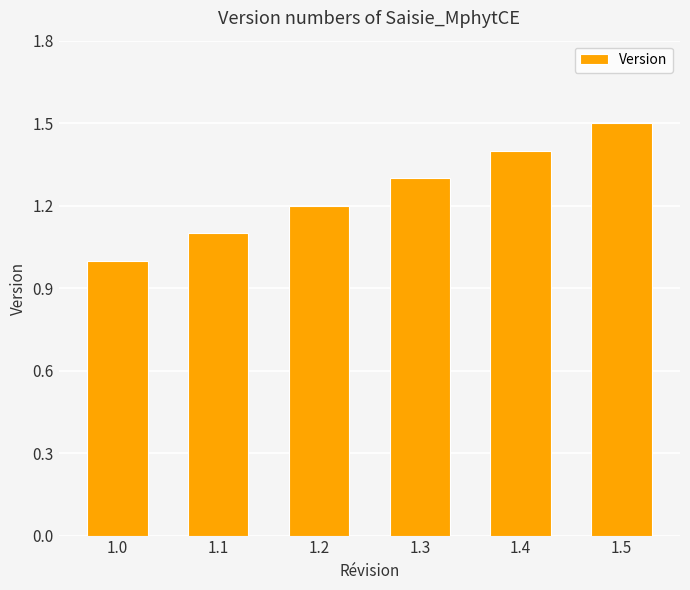

How many data points are above 1?

5